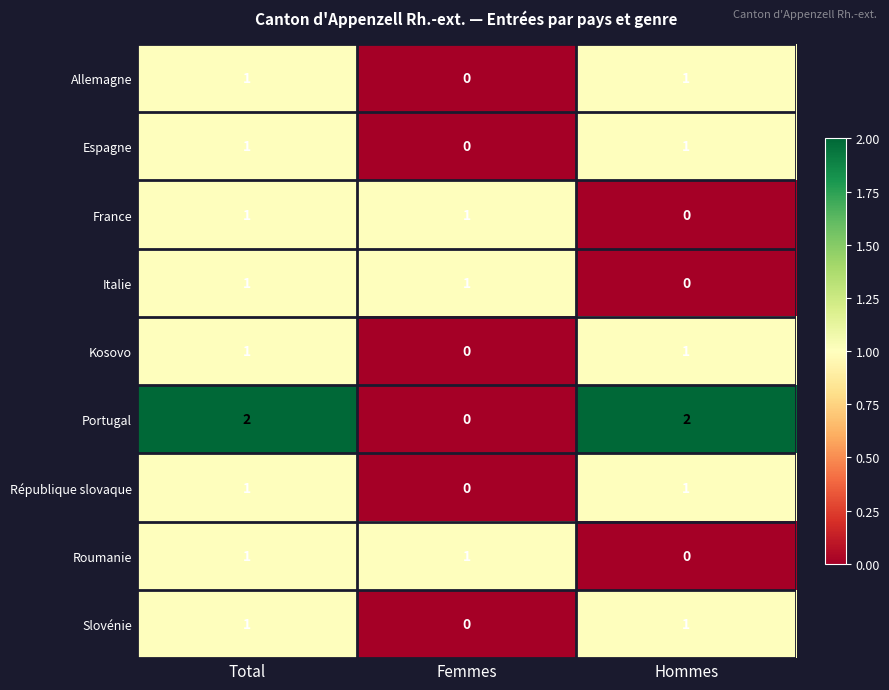

Which category has the lowest value in the Kosovo series?

Femmes